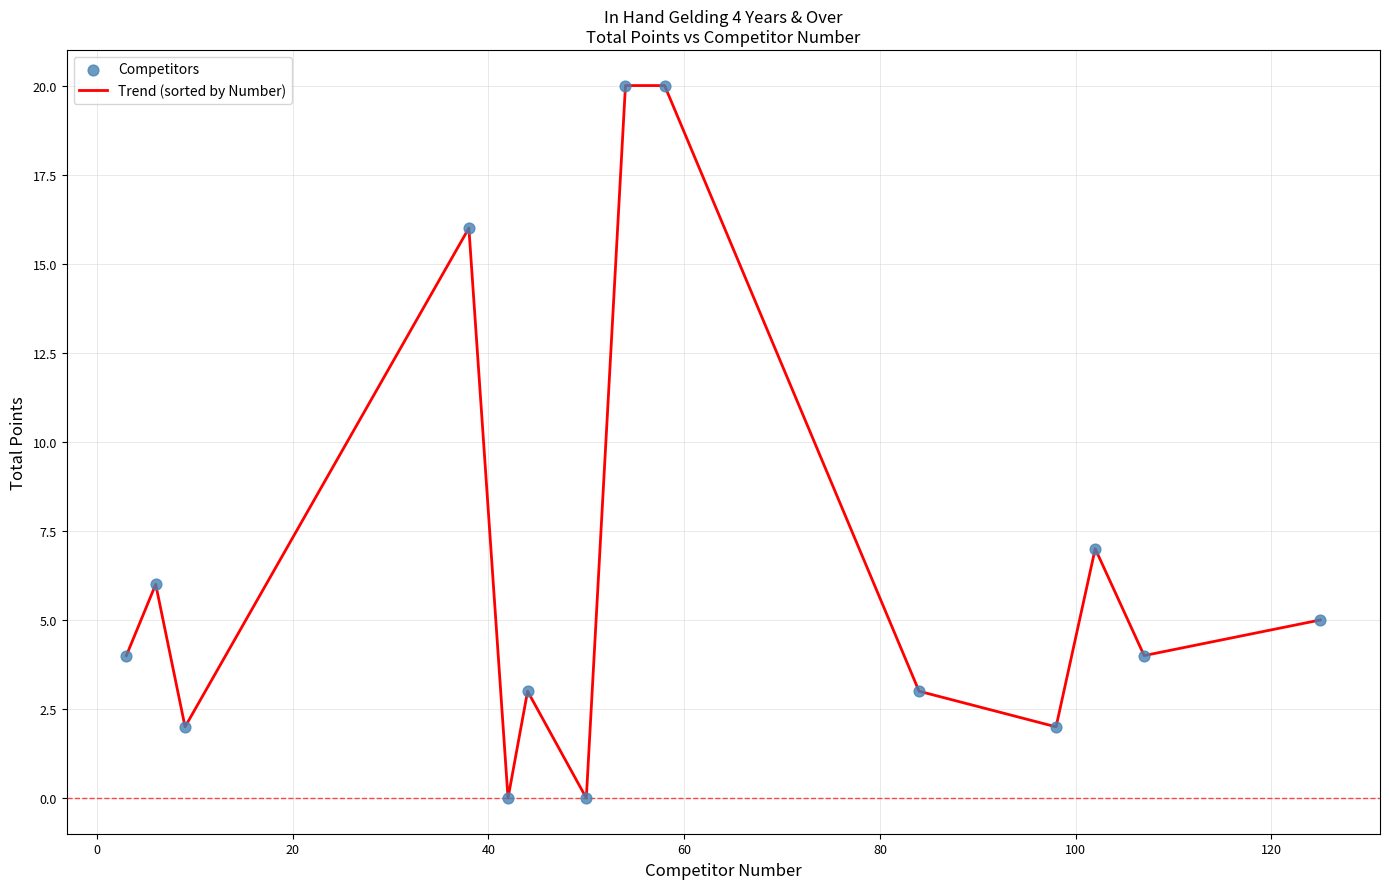

What is the maximum value shown in the chart?

20